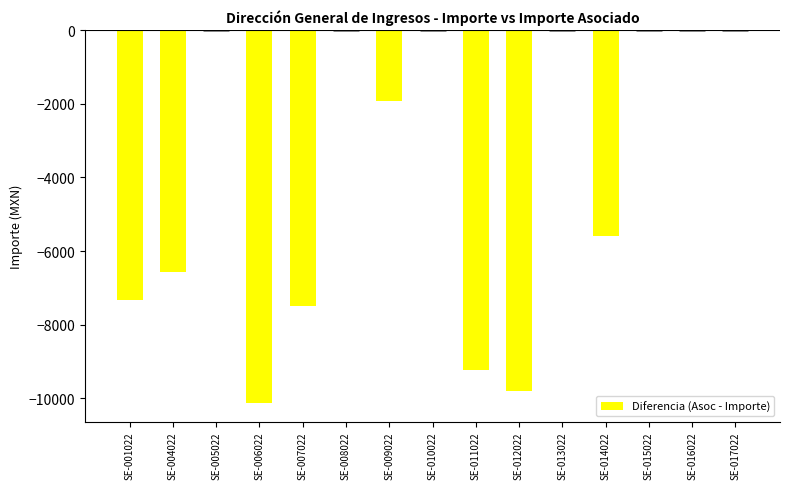

What is the value of the 10th bar from the left?

-9789.2